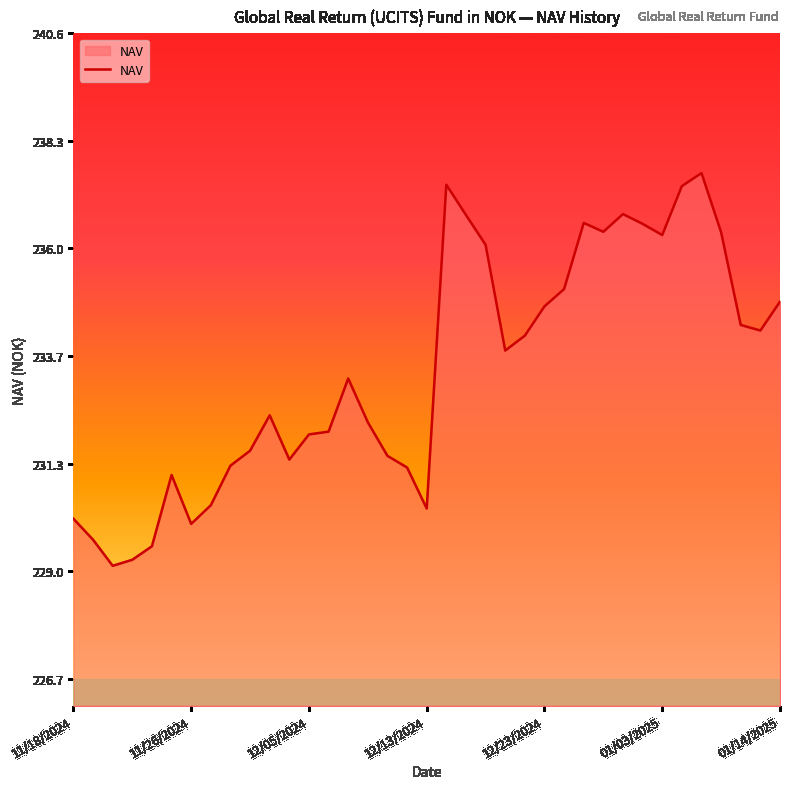

What is the greatest value displayed?

237.6